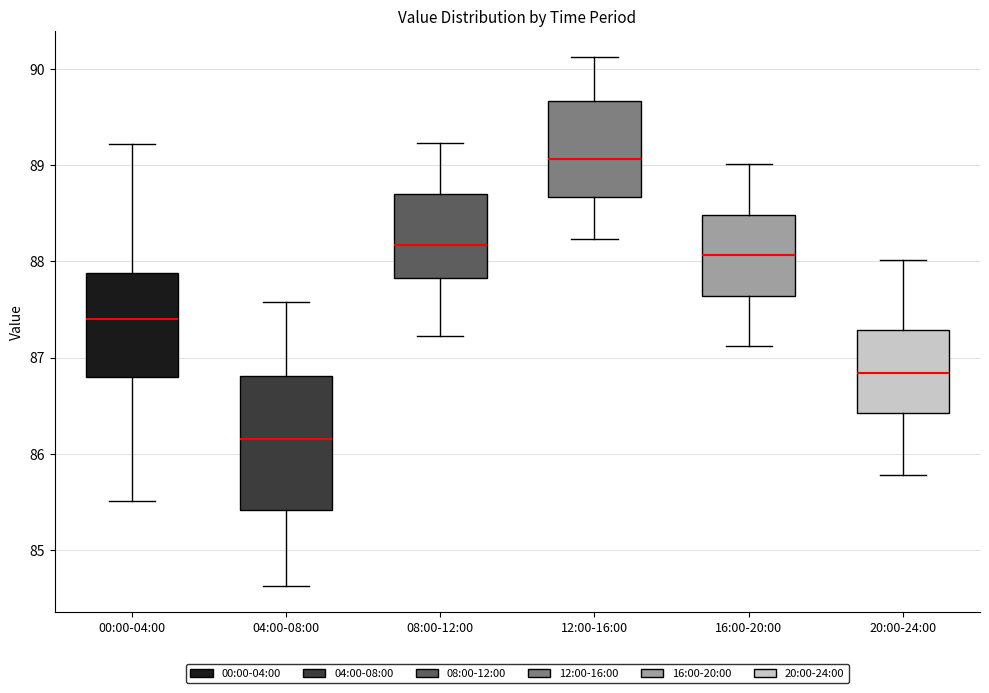

Which box has the lowest median line?

04:00-08:00